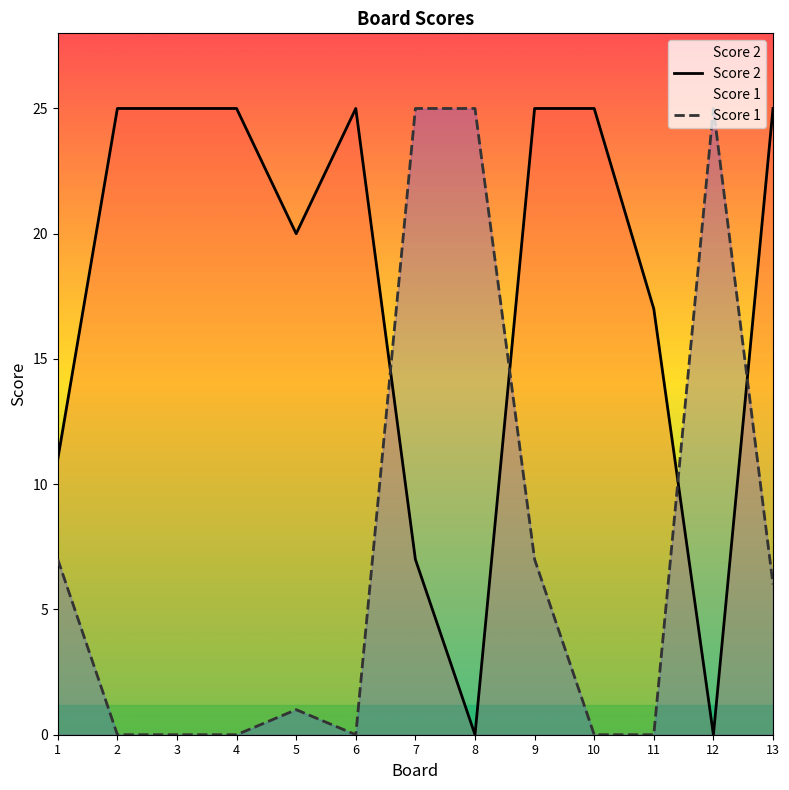

What is the value of the Score 2 point at the 1st from the left?

11